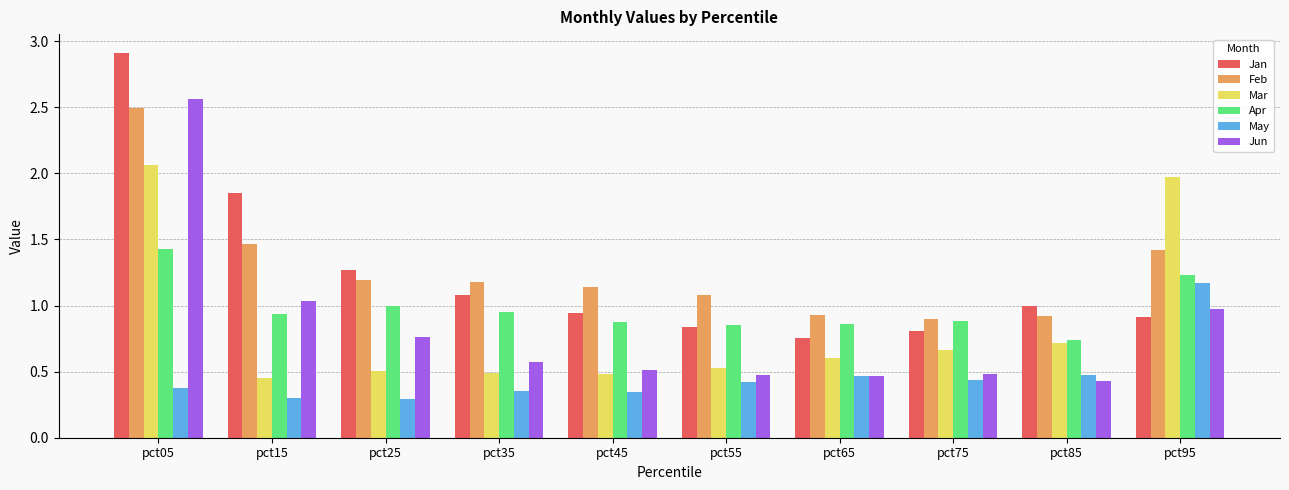

What are all the series names shown in the legend?

Jan, Feb, Mar, Apr, May, Jun